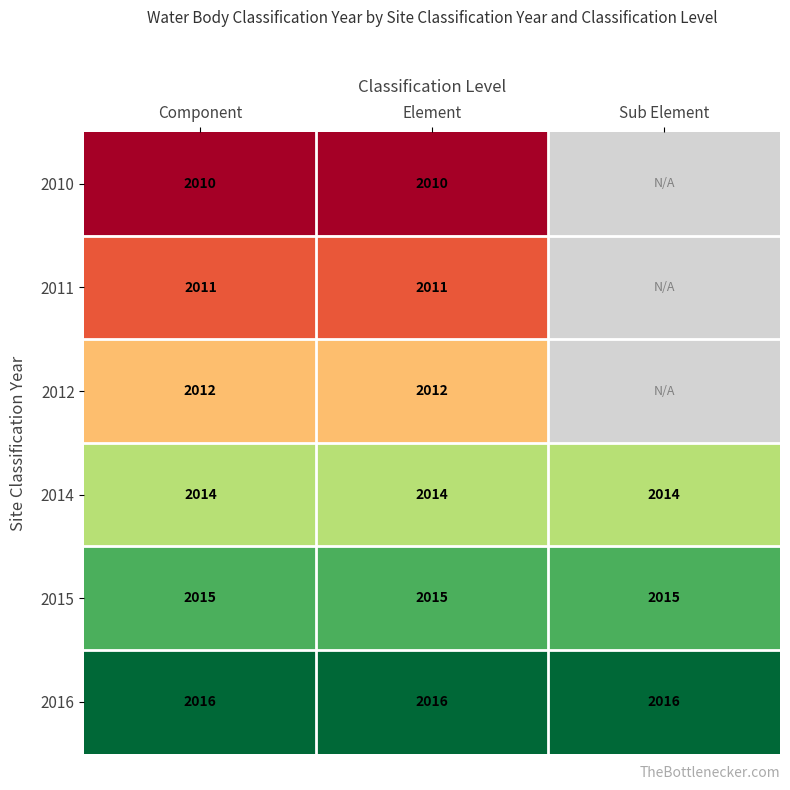

What is the spread (max minus min) of values at Element?

6